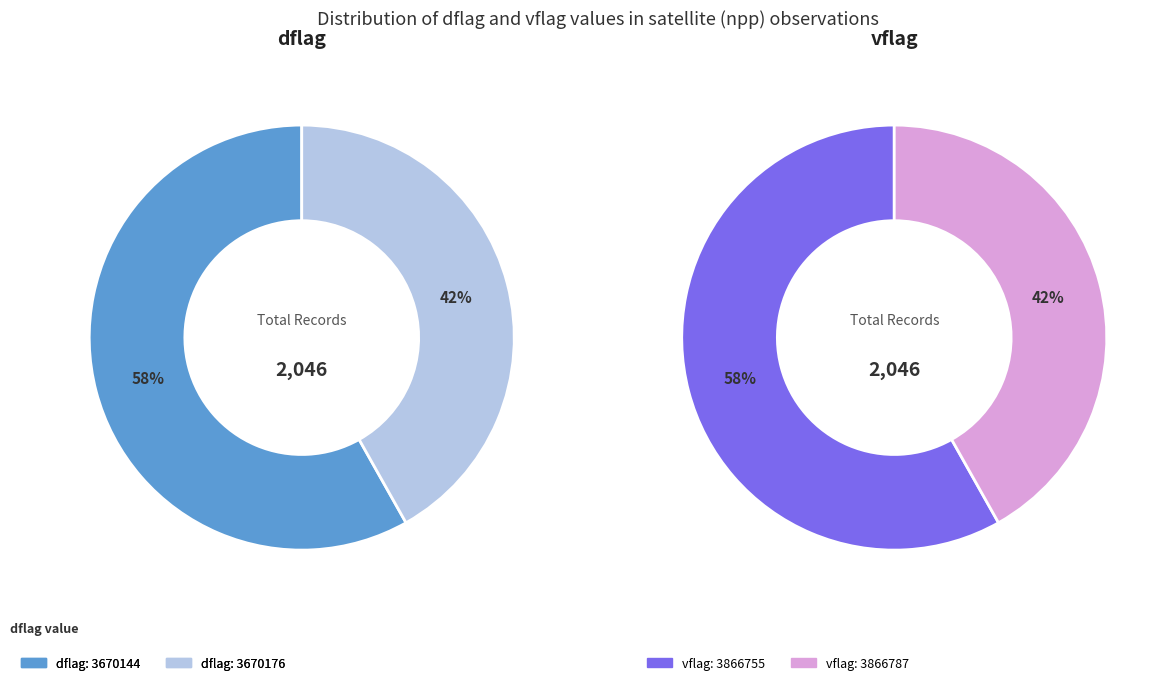

How many slices are in this pie chart?

2